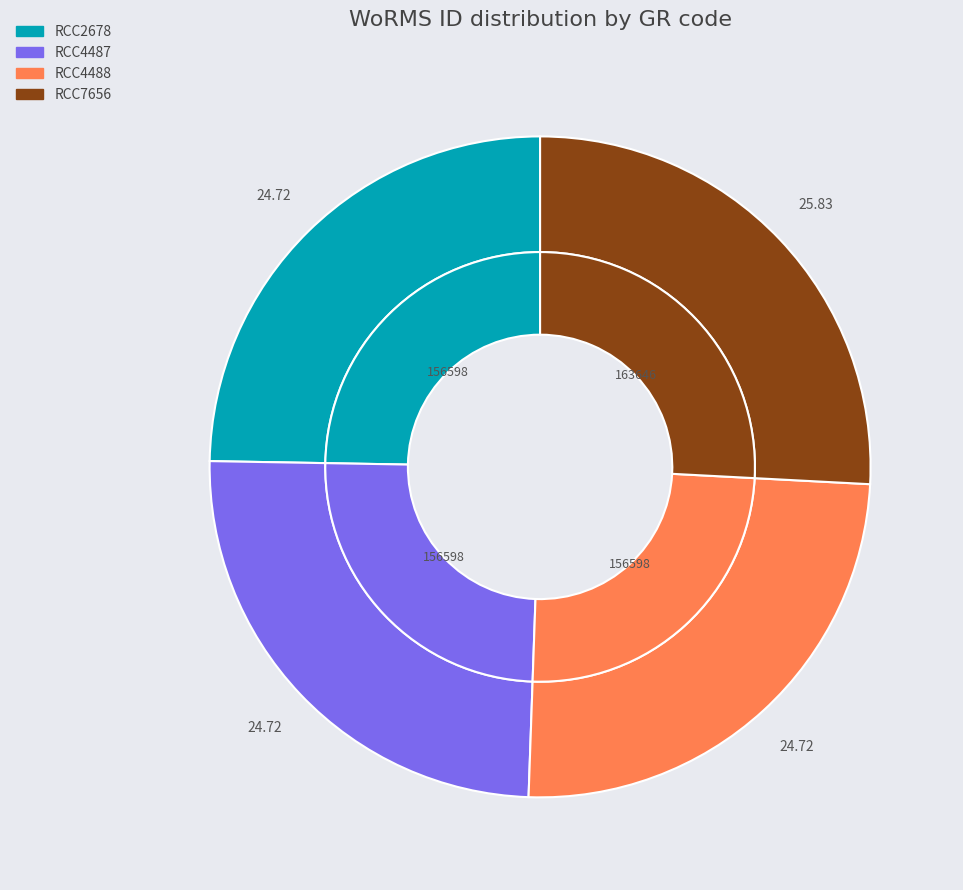

The RCC4487 slice represents 15% of the pie. True or false?

False